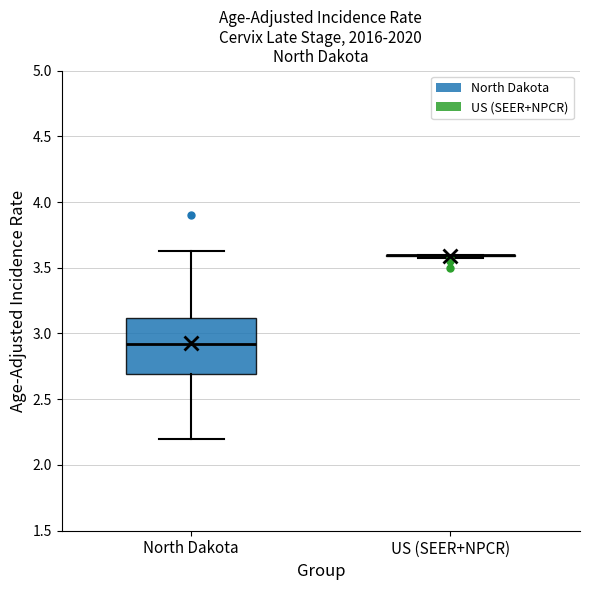

Reading left to right, read every box against the y-axis: the position of its median line, the range the box covers, and the ends of its whiskers. The values are not printed on the chart, so give them approximately, as read against the axis.

North Dakota: median 2.90, box 2.70 to 3.10, whiskers 2.20 to 3.65
US (SEER+NPCR): box collapsed to a line at 3.60, whiskers 3.60 to 3.60